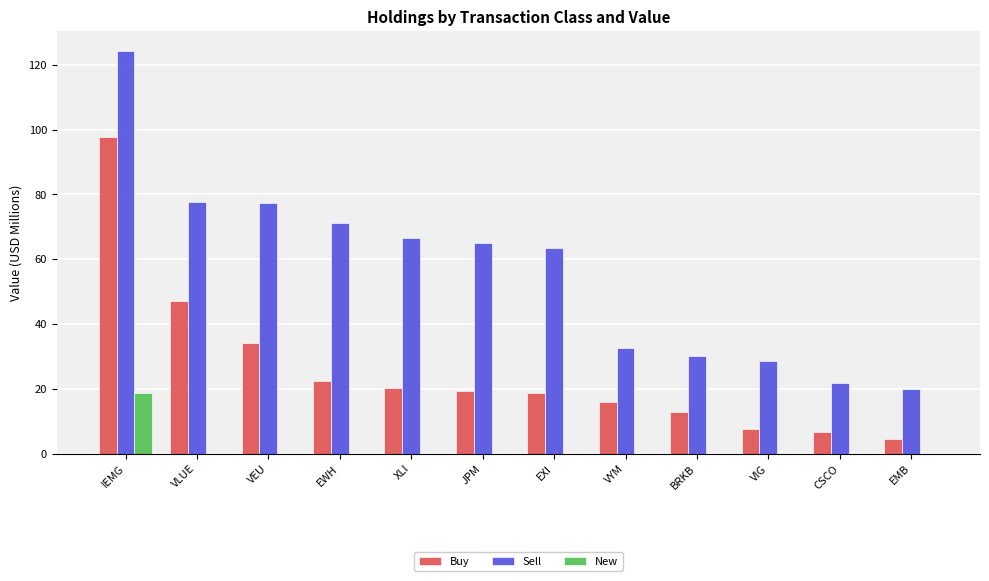

What is the greatest value displayed?

124.2